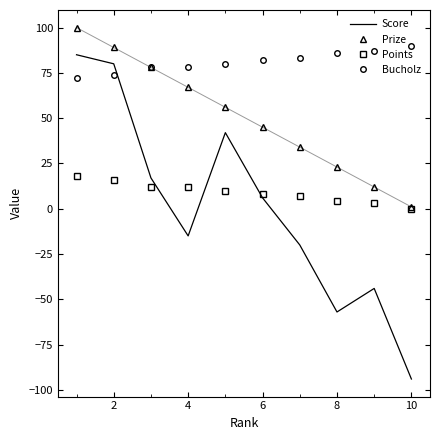

Which series has the largest total across all categories?

Bucholz